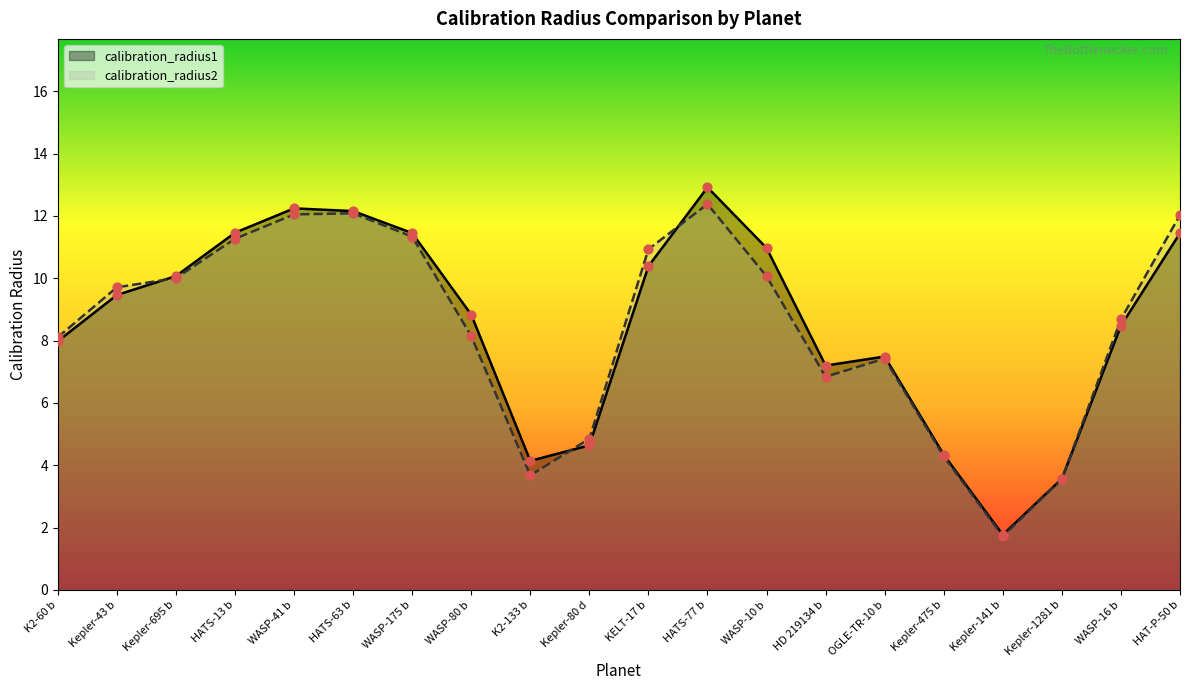

Which series has the largest total across all categories?

calibration_radius1